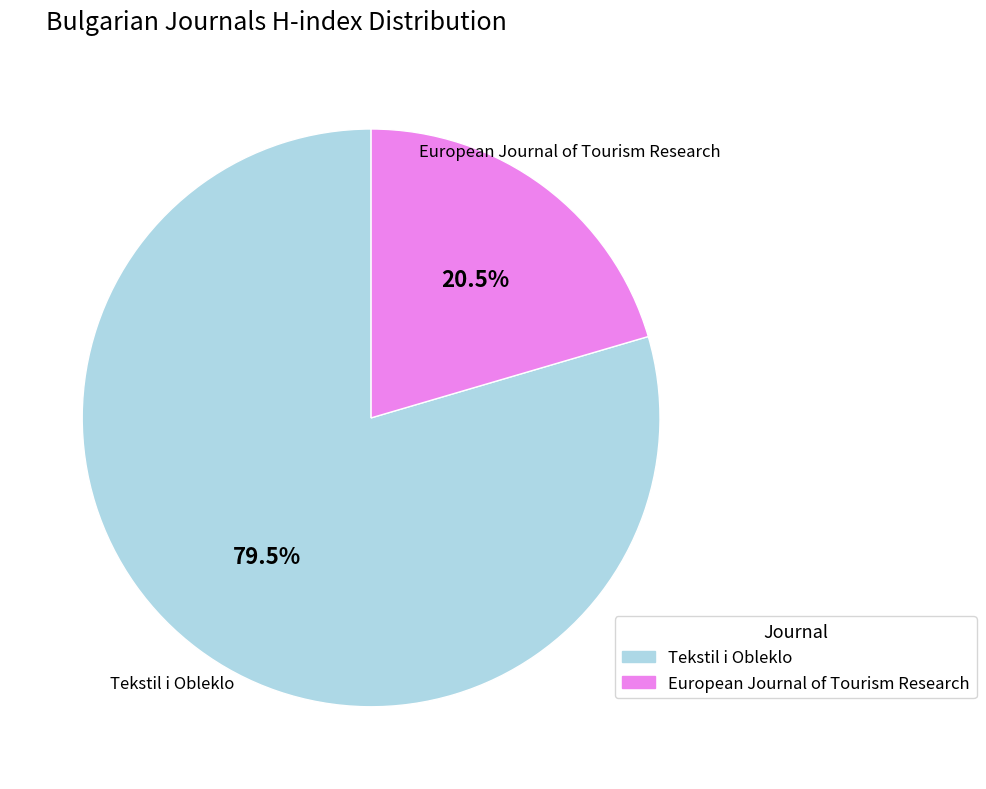

Approximately how many times larger is the value at European Journal of Tourism Research compared to Tekstil i Obleklo?

0.3